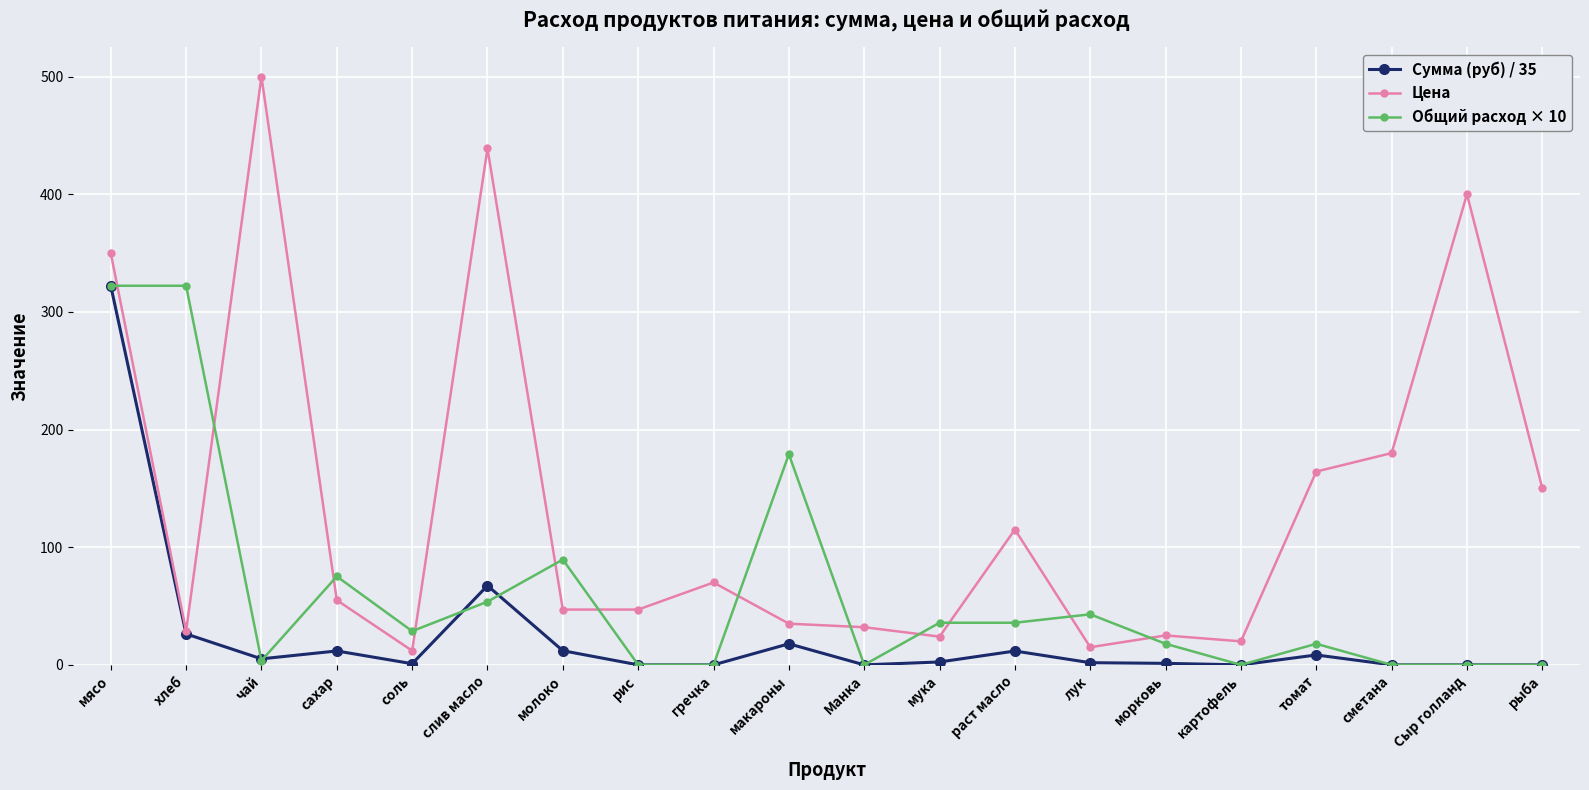

Where is Сумма (руб) / 35 nearest to the value 161?

слив масло